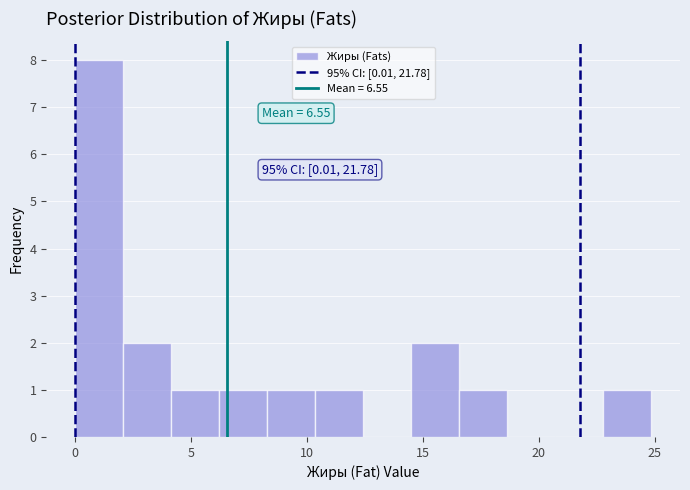

Which range on the x-axis has the tallest bar?

0.0 to 2.0